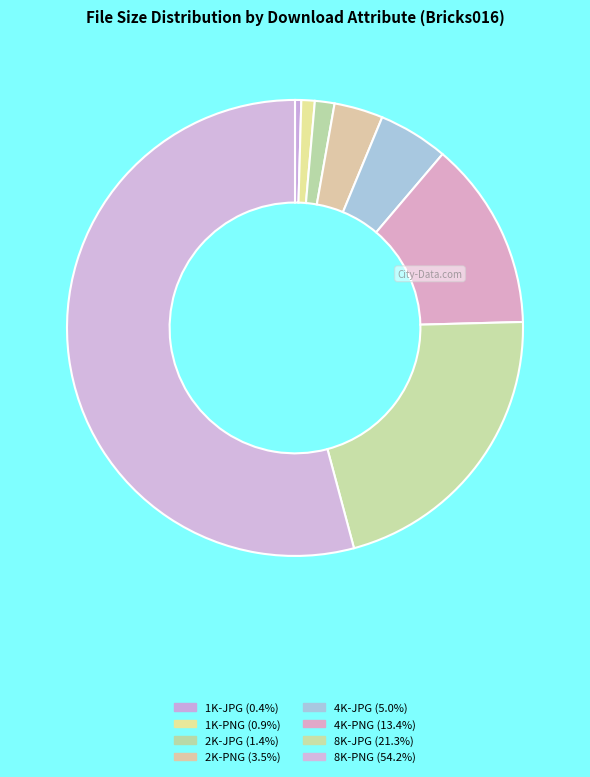

How many slices are in this pie chart?

8